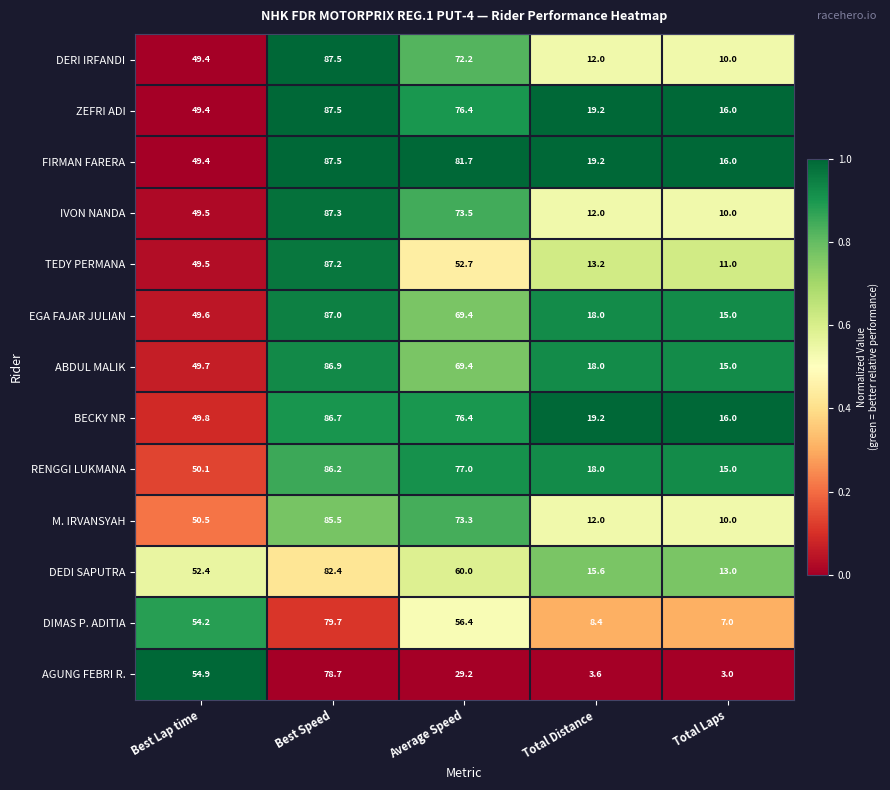

At which label is DERI IRFANDI closest to 48?

Best Lap time